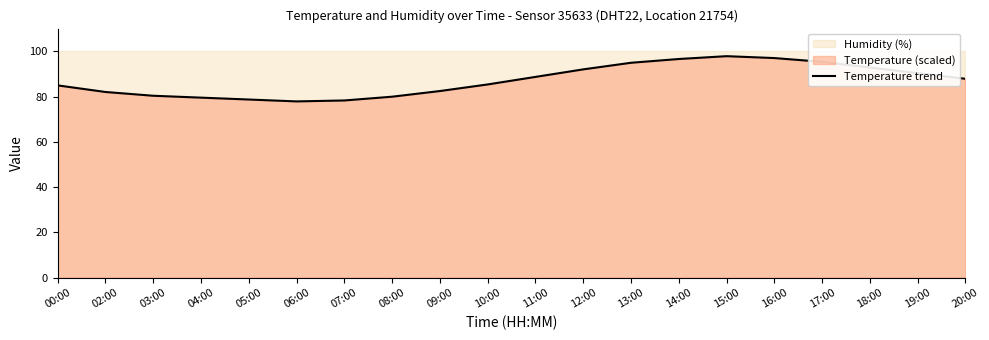

What is the minimum value shown in the chart?

77.8